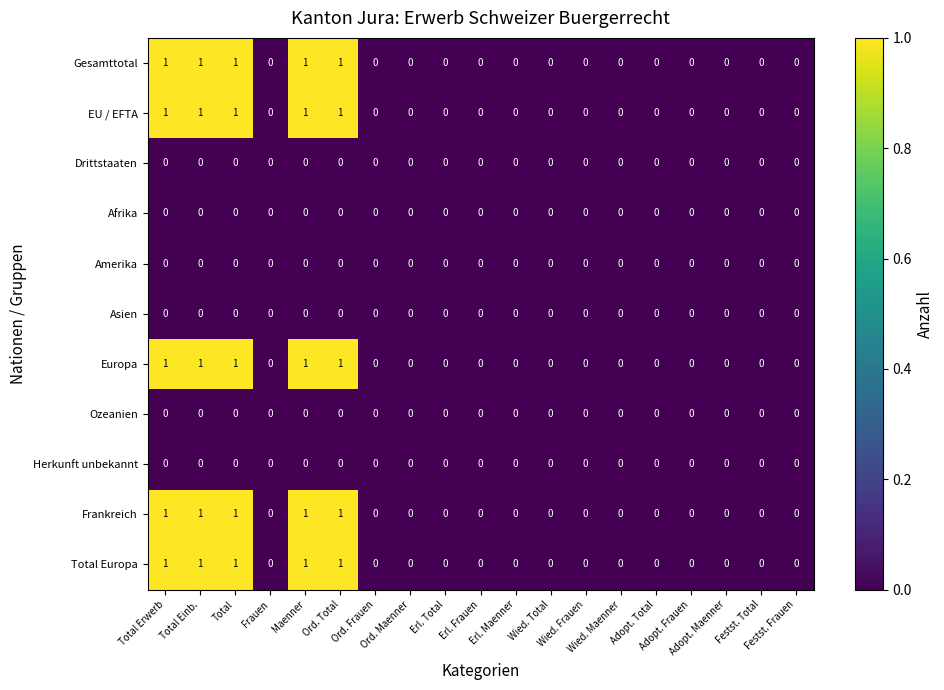

Count the number of data series in this chart.

11